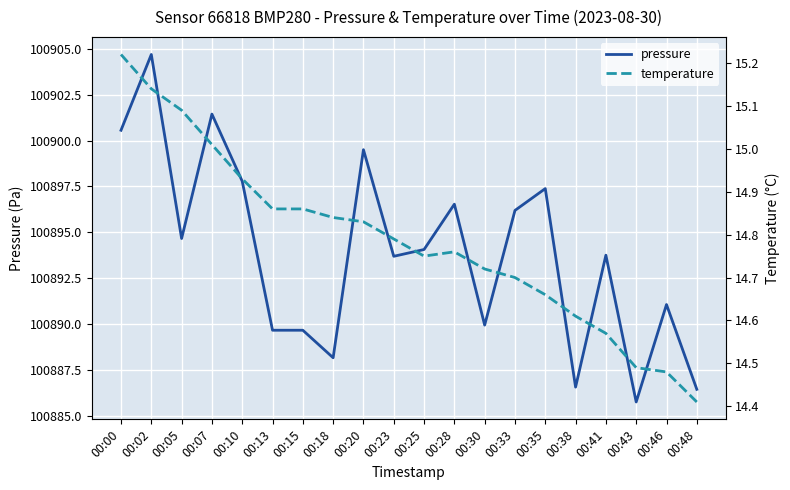

At which category is the sum across all series the highest?

00:02